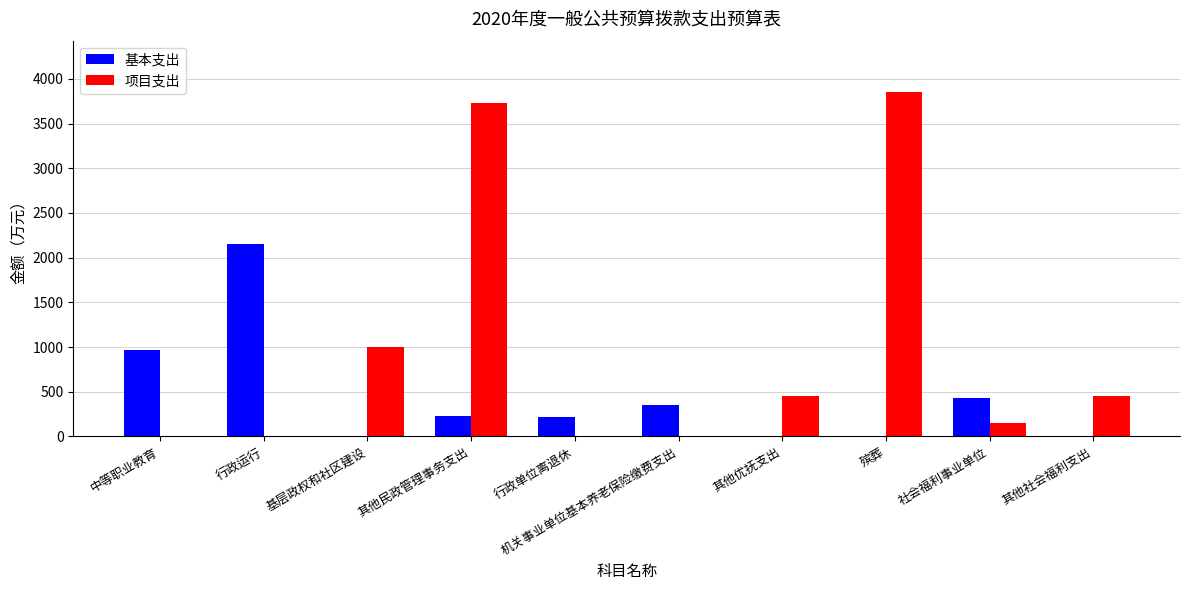

Which series has the largest range (max minus min)?

项目支出